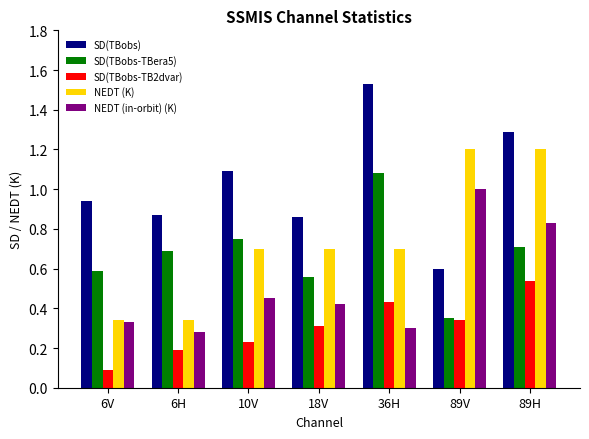

What is the average value of the SD(TBobs-TBera5) series?

0.7